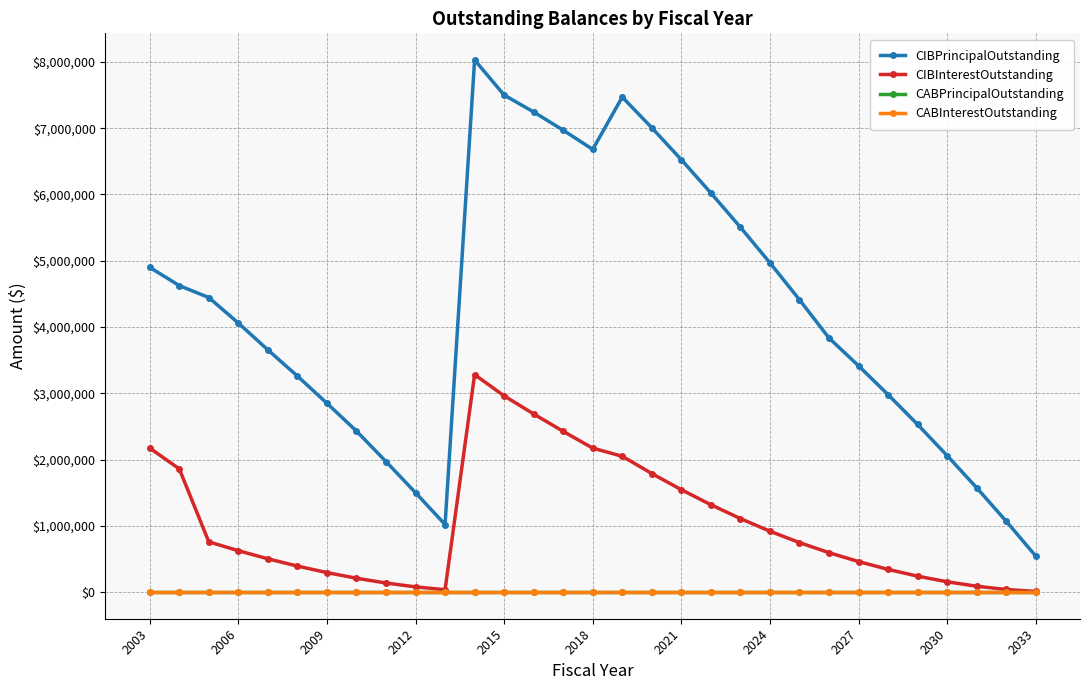

True or false: CABInterestOutstanding and CABPrincipalOutstanding intersect in this chart.

False